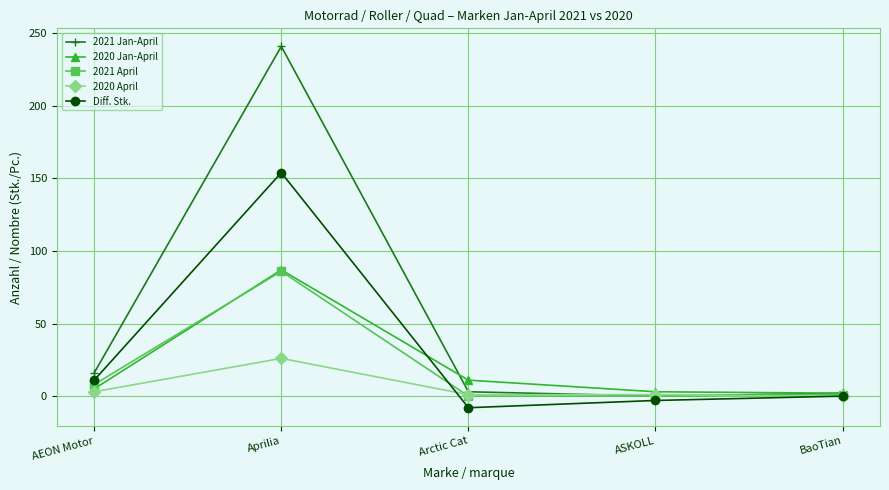

Read the 2021 Jan-April value at Aprilia.

241